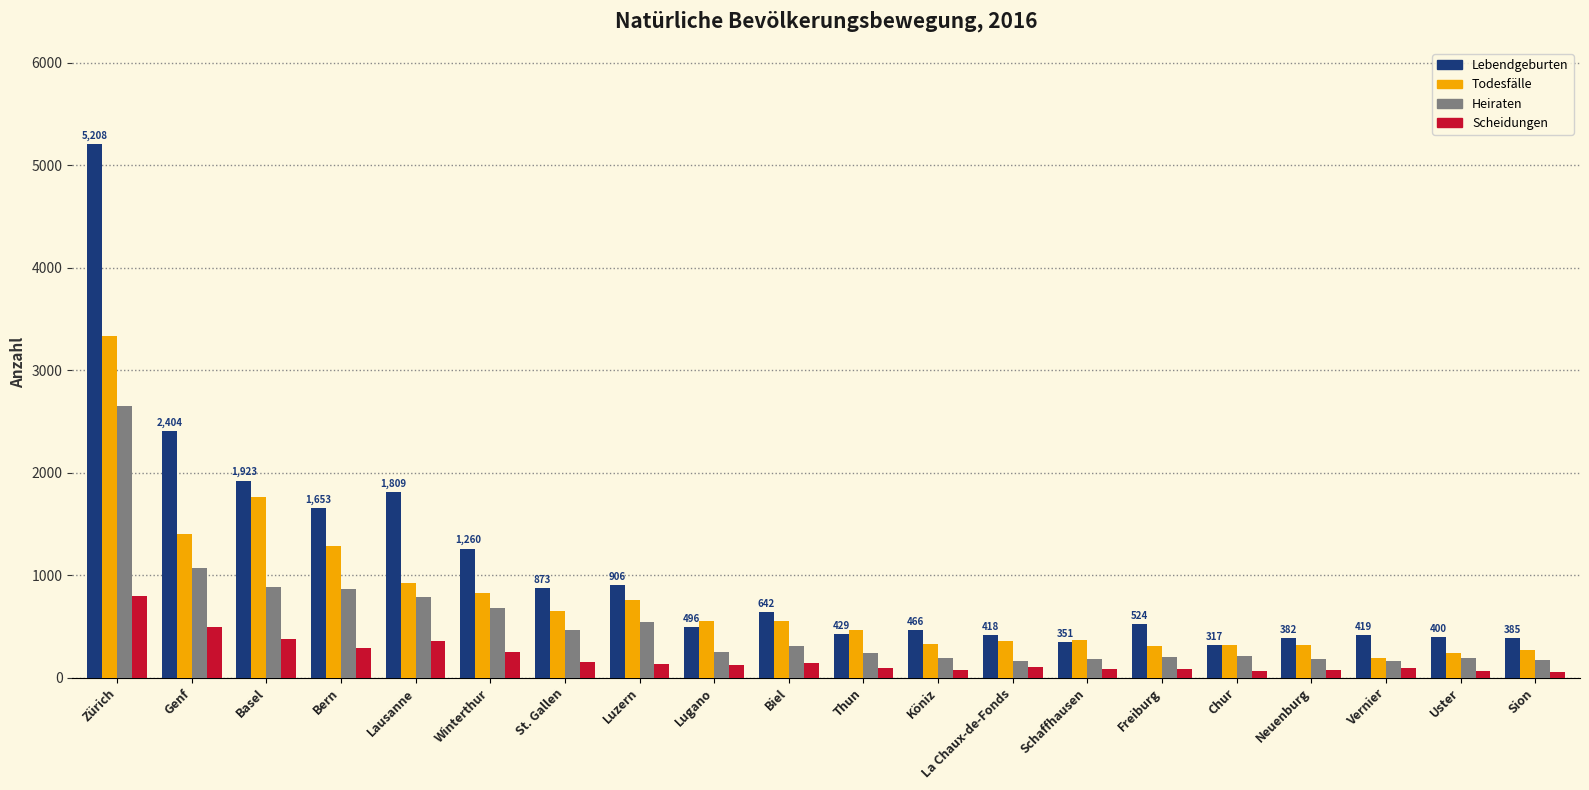

What is the average value of the Lebendgeburten series?

1063